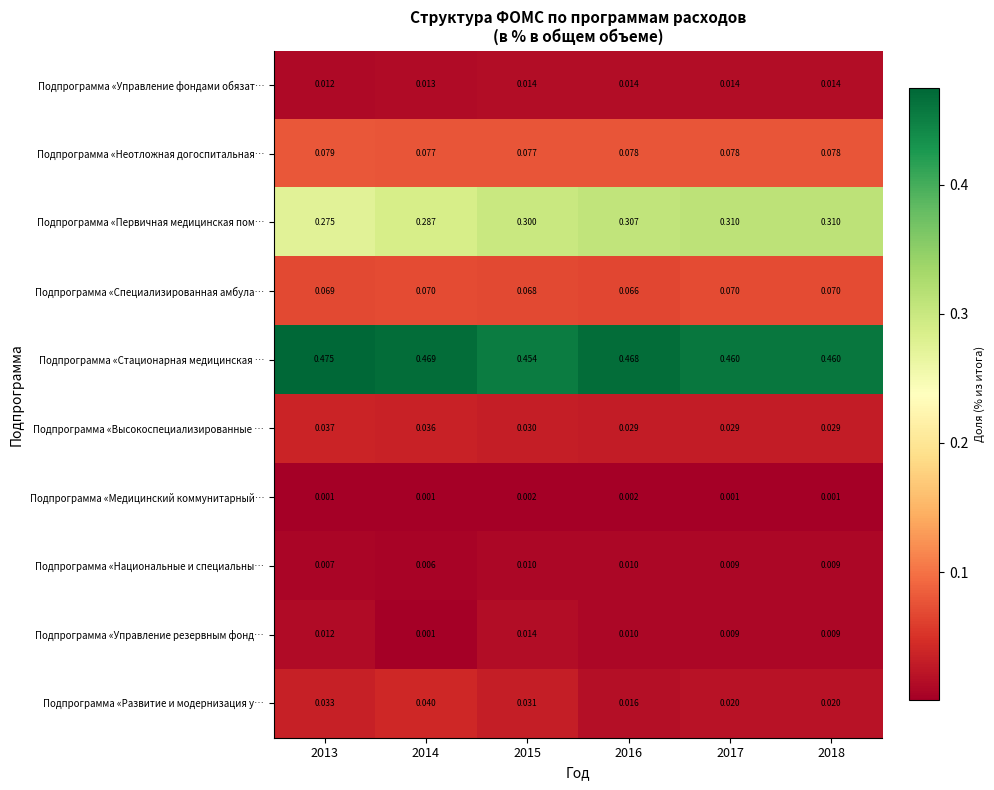

Is the value of Подпрограмма «Неотложная догоспитальная… at 2014 greater than the value of Подпрограмма «Первичная медицинская пом… at 2016?

No